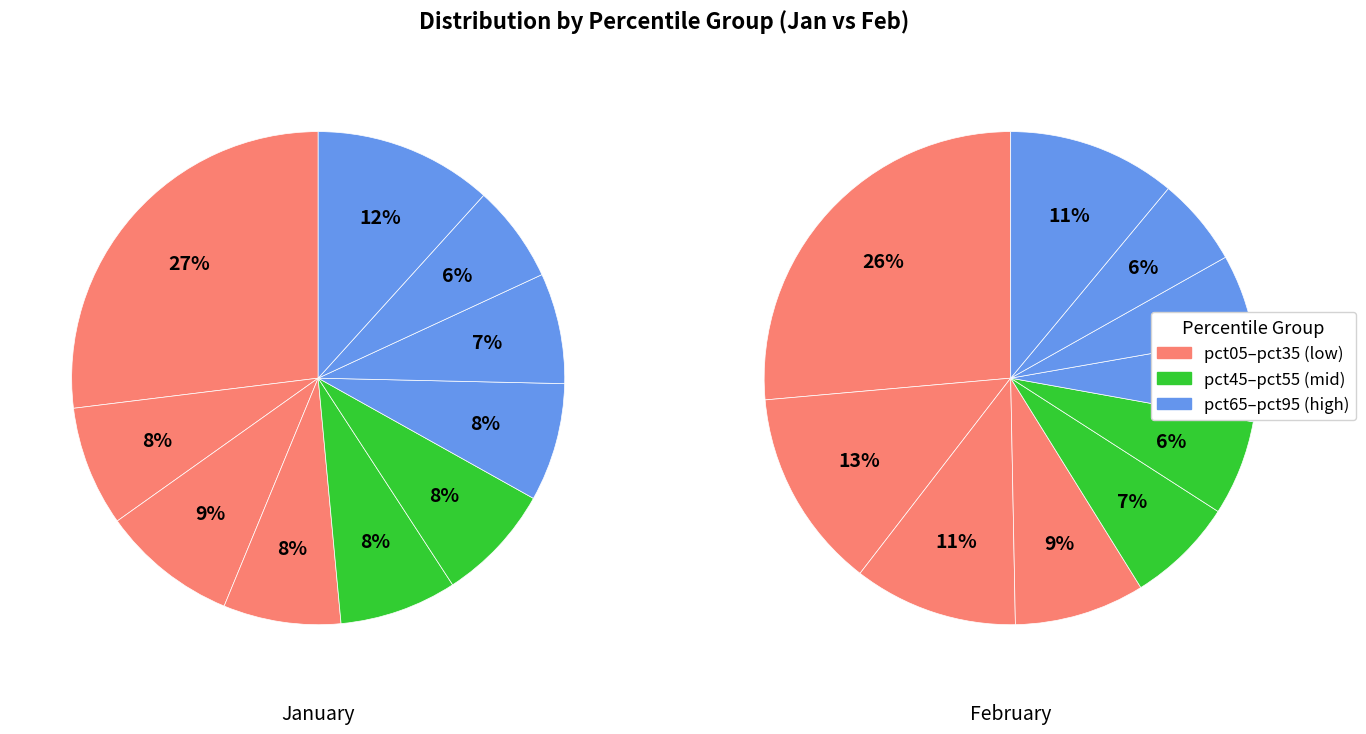

To the nearest percent, what is the difference between the 8 and 3 slice percentages?

3%